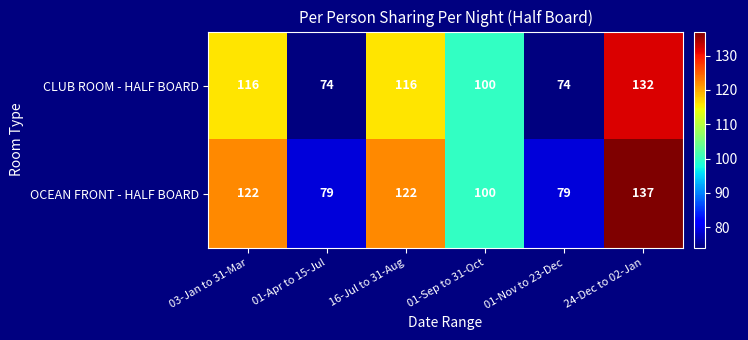

At which label is OCEAN FRONT - HALF BOARD closest to 108?

01-Sep to 31-Oct